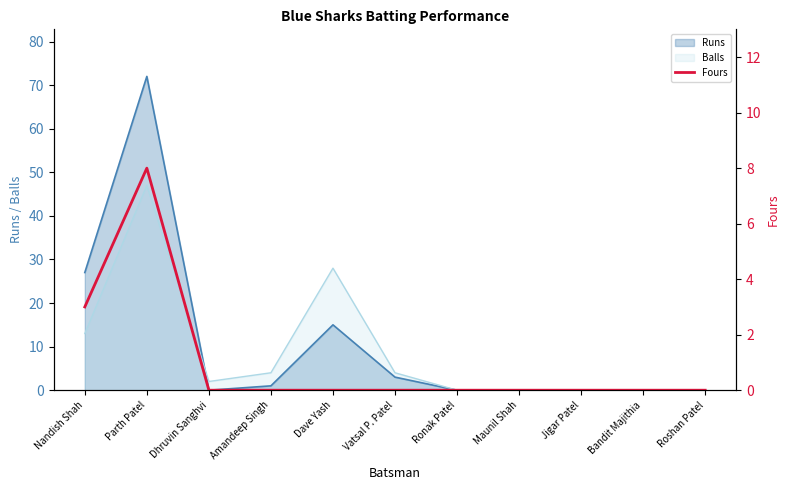

Which category has the highest value in the Runs series?

Parth Patel